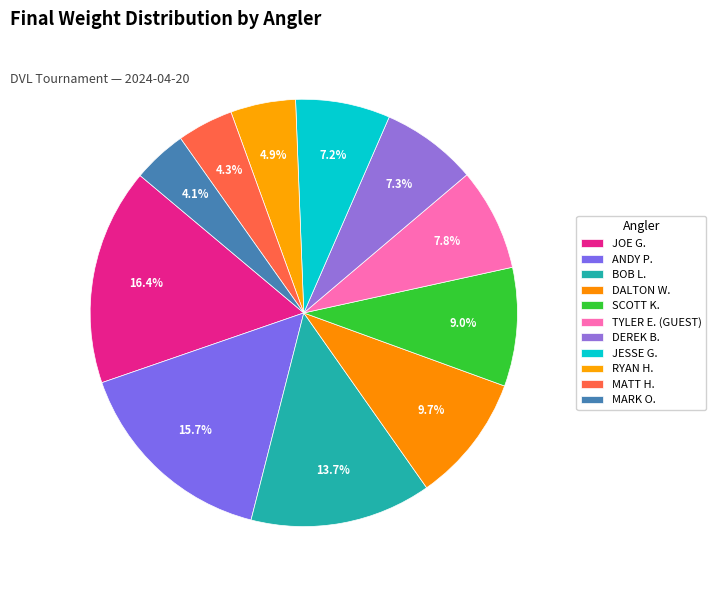

What is the smallest slice in the pie chart?

MARK O.